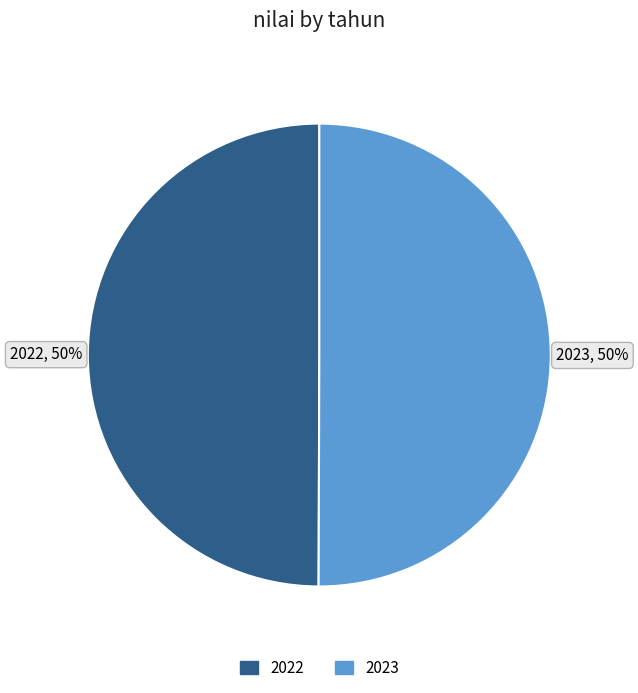

Is the sum of 2023 and 2022 greater than half?

Yes